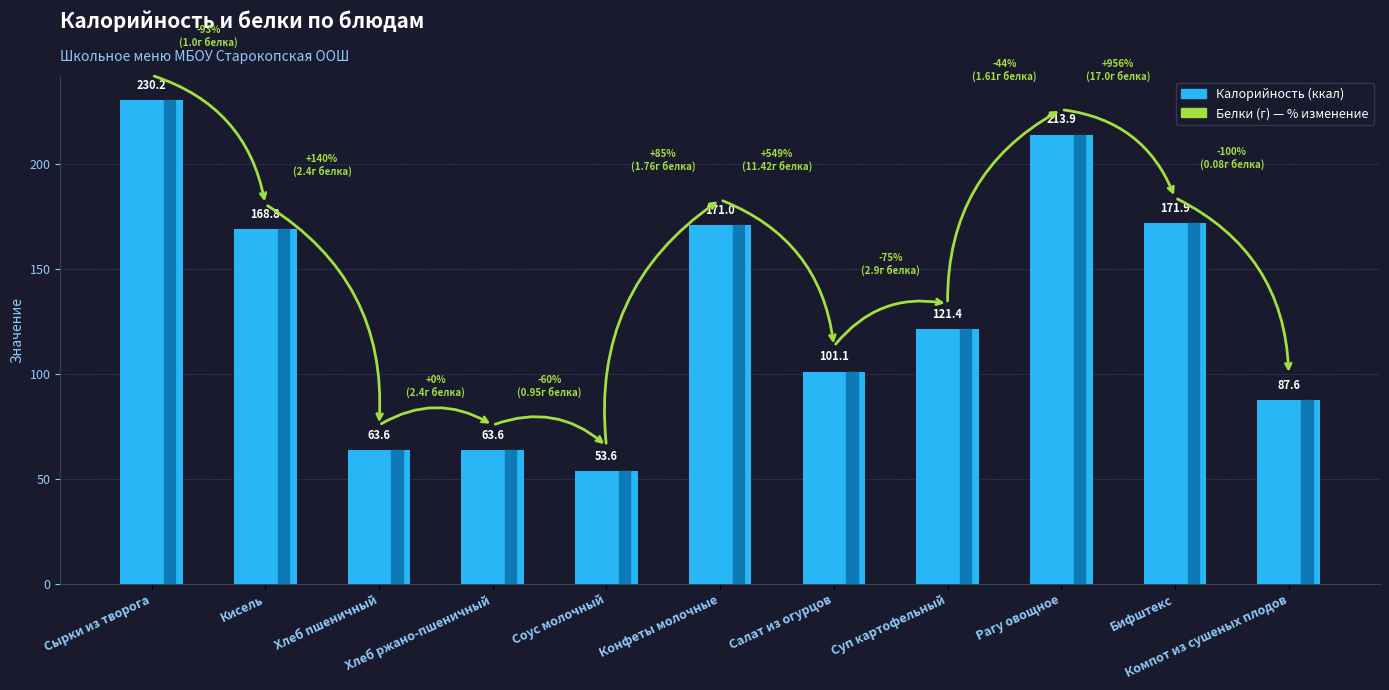

What is the sum of the values at Хлеб пшеничный and Сырки из творога?

293.8